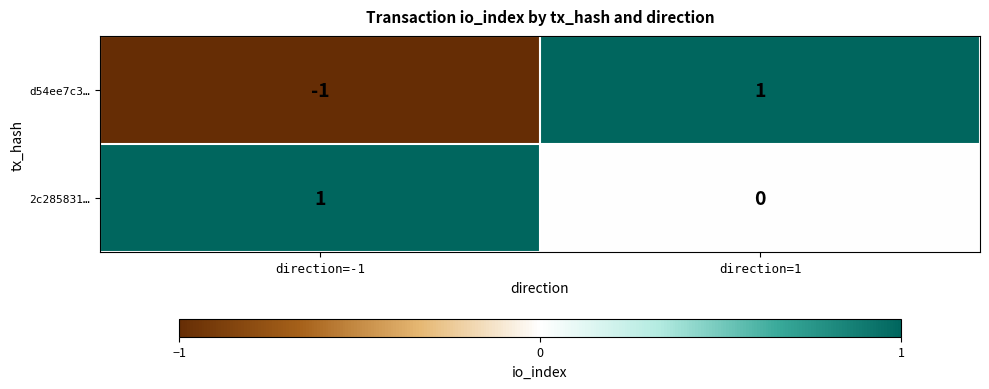

Rank the series by their average value, from lowest to highest.

d54ee7c3…, 2c285831…